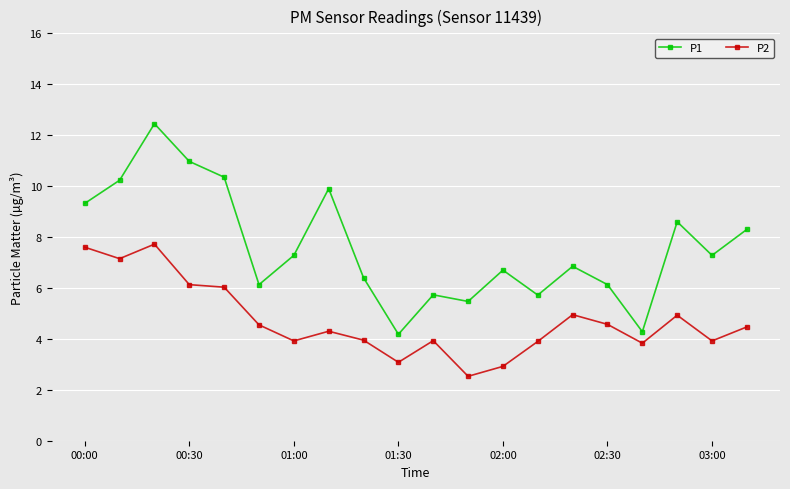

How many data points in P1 are above 7?

10